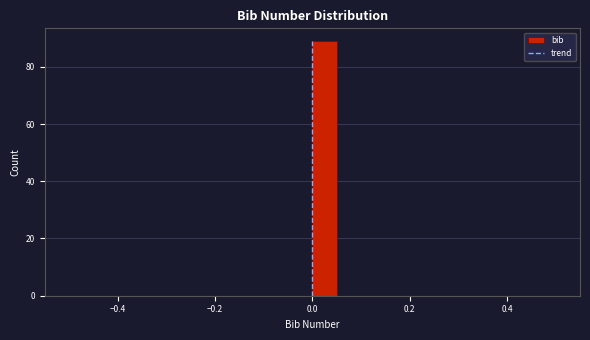

Around what value on the x-axis is the tallest bar? Give the approximate position of its centre, as read against the axis.

0.02